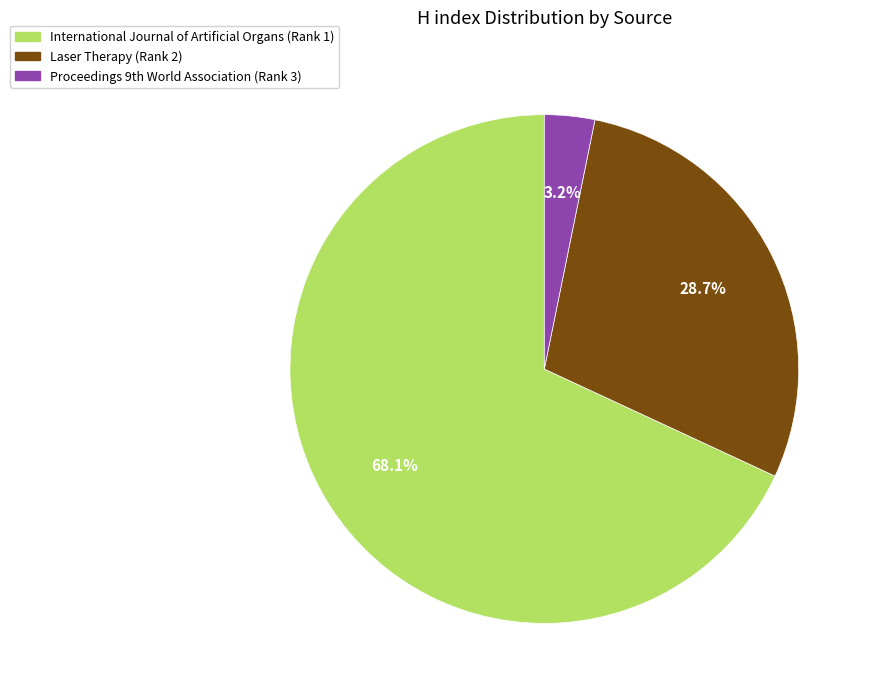

Which slice is the smallest?

Proceedings 9th World Association (Rank 3)